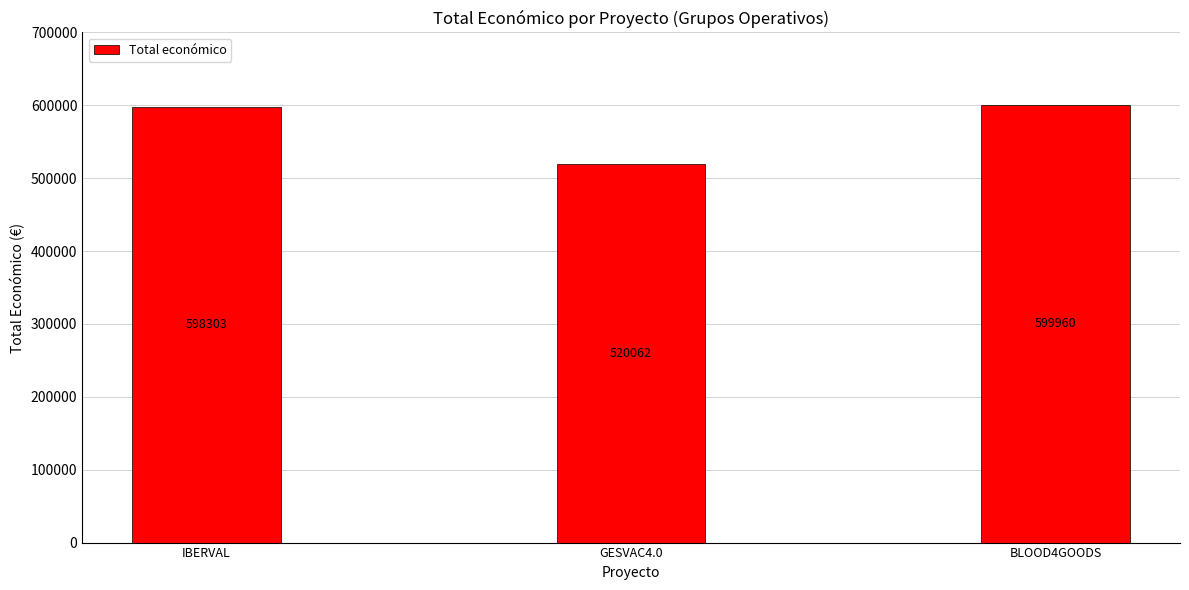

Approximately how many times larger is the value at BLOOD4GOODS compared to IBERVAL?

1.0